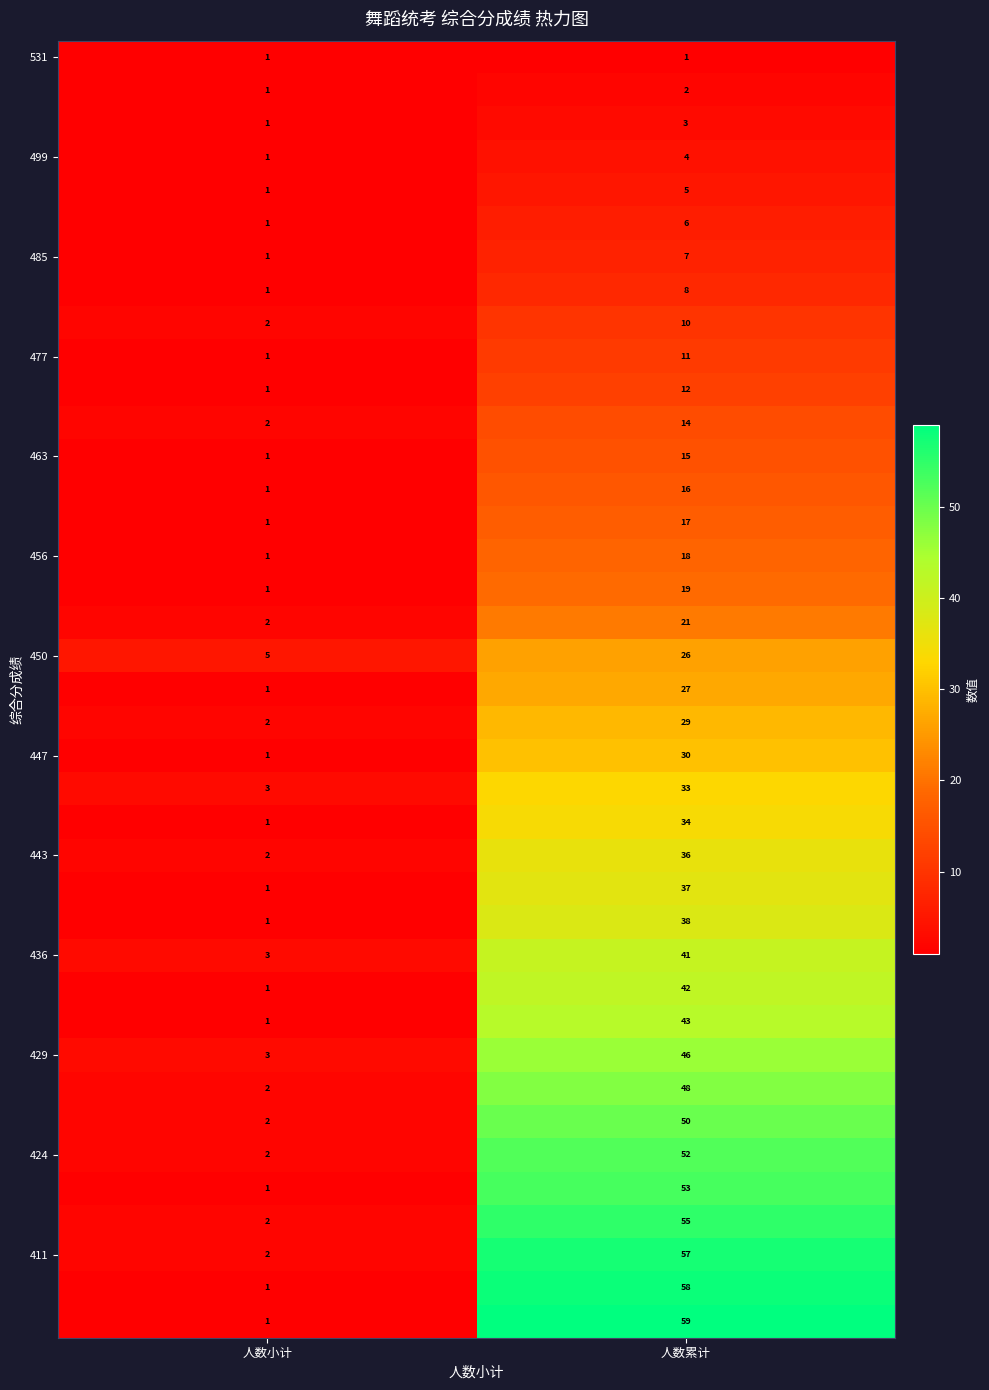

What is the difference between the highest and lowest values at 人数小计?

4